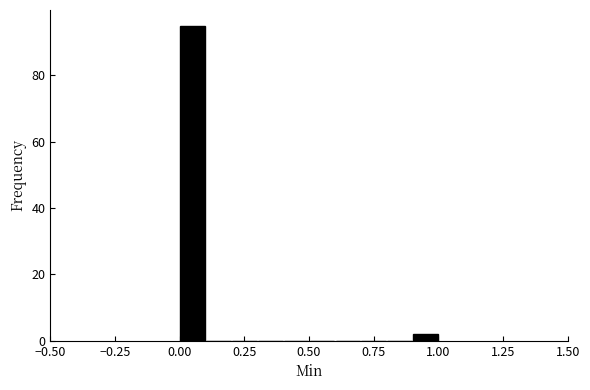

Read against the x-axis, roughly where is the centre of the tallest bar?

0.05